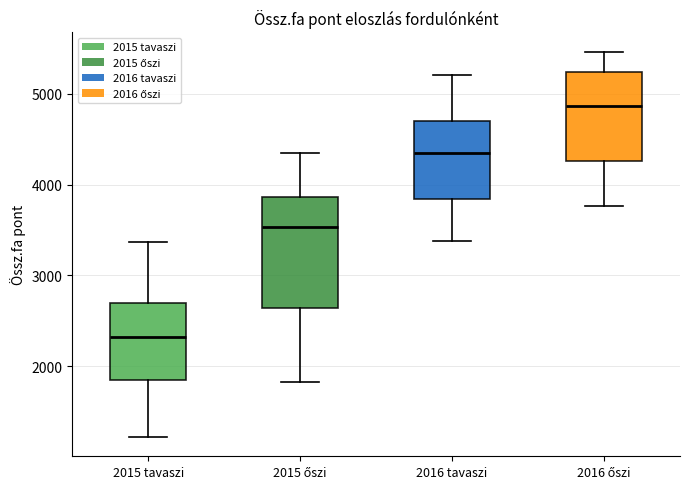

Reading left to right, read every box against the y-axis: the position of its median line, the range the box covers, and the ends of its whiskers. The values are not printed on the chart, so give them approximately, as read against the axis.

2015 tavaszi: median 2300, box 1800 to 2700, whiskers 1200 to 3400
2015 őszi: median 3500, box 2600 to 3900, whiskers 1800 to 4400
2016 tavaszi: median 4400, box 3800 to 4700, whiskers 3400 to 5200
2016 őszi: median 4900, box 4300 to 5200, whiskers 3800 to 5500